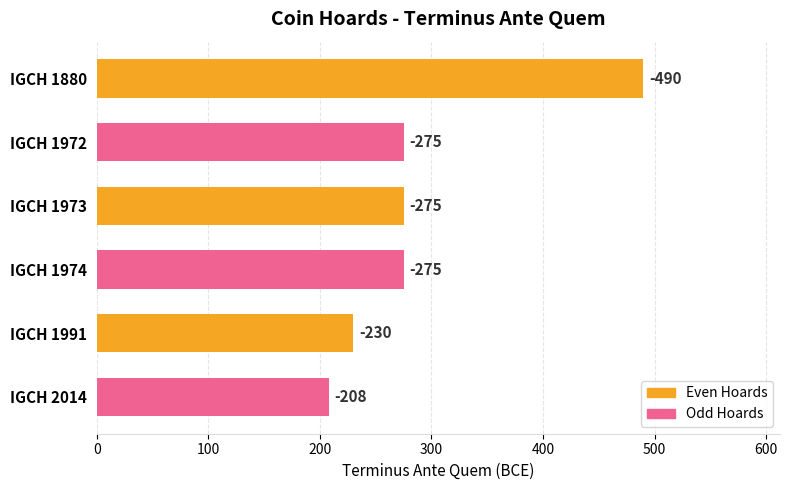

How many bars are there in total?

6